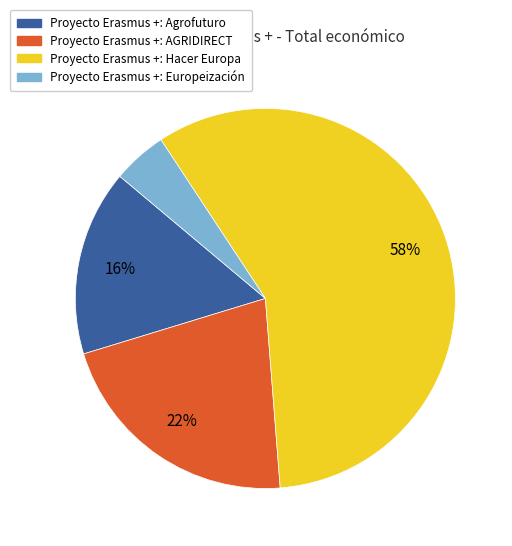

Which slice represents more than half of the pie?

Proyecto Erasmus +: Hacer Europa